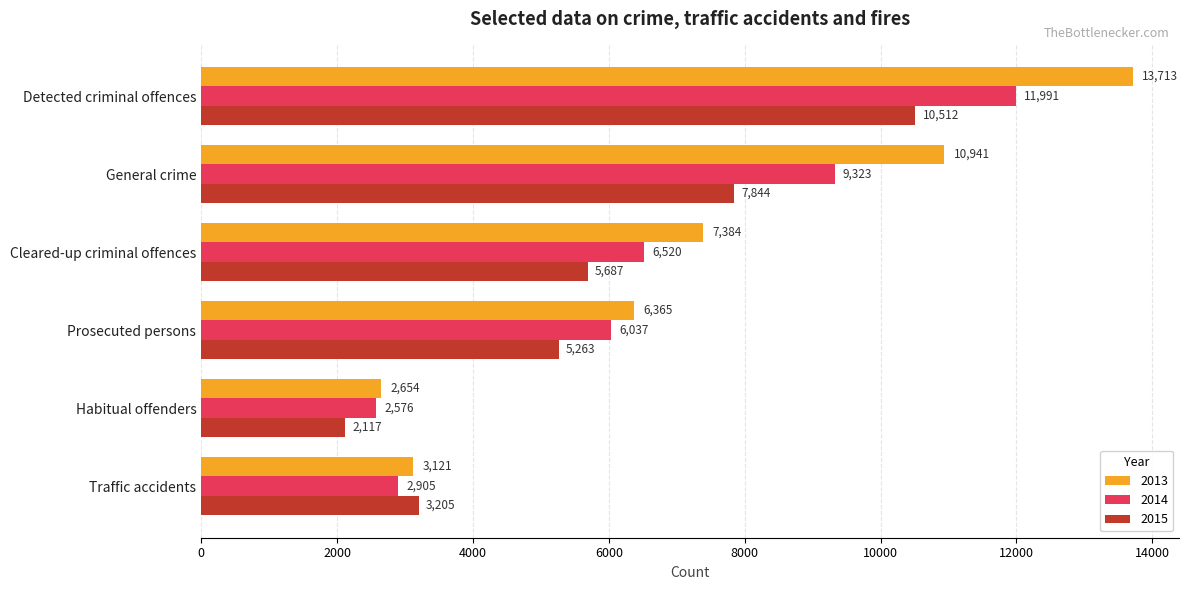

Is the value of 2013 at Traffic accidents greater than the value of 2014 at Cleared-up criminal offences?

No